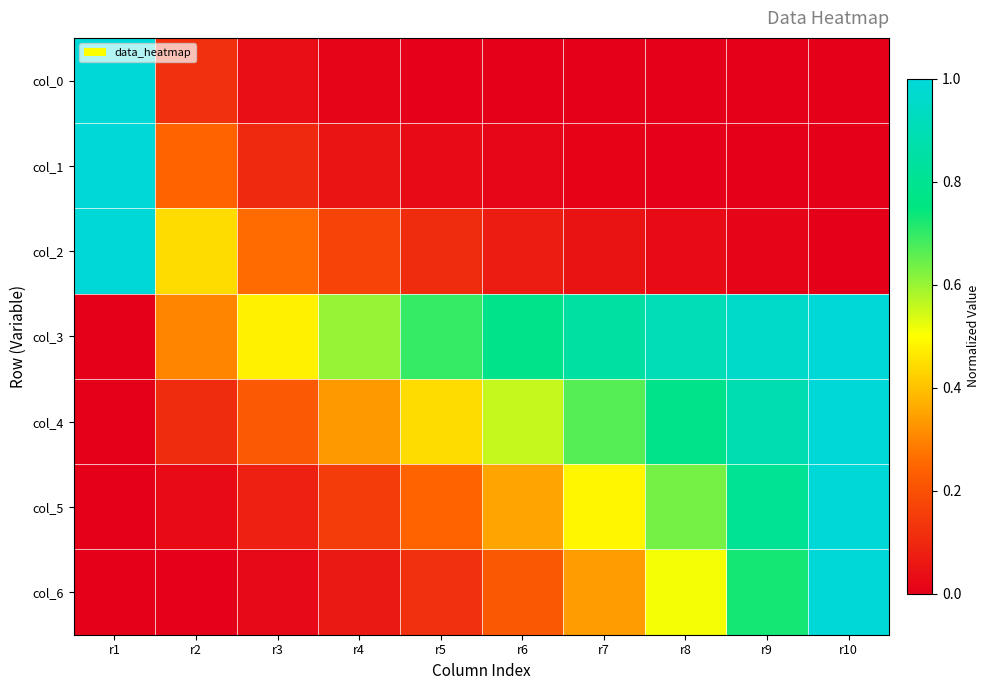

Reading left to right, list all the values displayed in this chart.

col_0: r1=1.0	r2=0.1	r3=0.0	r4=0.0	r5=0.0	r6=0.0	r7=0.0	r8=0.0	r9=0.0	r10=0.0
col_1: r1=1.0	r2=0.2	r3=0.1	r4=0.1	r5=0.0	r6=0.0	r7=0.0	r8=0.0	r9=0.0	r10=0.0
col_2: r1=1.0	r2=0.4	r3=0.3	r4=0.2	r5=0.1	r6=0.1	r7=0.0	r8=0.0	r9=0.0	r10=0.0
col_3: r1=0.0	r2=0.3	r3=0.5	r4=0.6	r5=0.7	r6=0.8	r7=0.8	r8=0.9	r9=1.0	r10=1.0
col_4: r1=0.0	r2=0.1	r3=0.2	r4=0.3	r5=0.4	r6=0.6	r7=0.7	r8=0.8	r9=0.9	r10=1.0
col_5: r1=0.0	r2=0.0	r3=0.1	r4=0.2	r5=0.2	r6=0.4	r7=0.5	r8=0.6	r9=0.8	r10=1.0
col_6: r1=0.0	r2=0.0	r3=0.0	r4=0.1	r5=0.1	r6=0.2	r7=0.3	r8=0.5	r9=0.7	r10=1.0